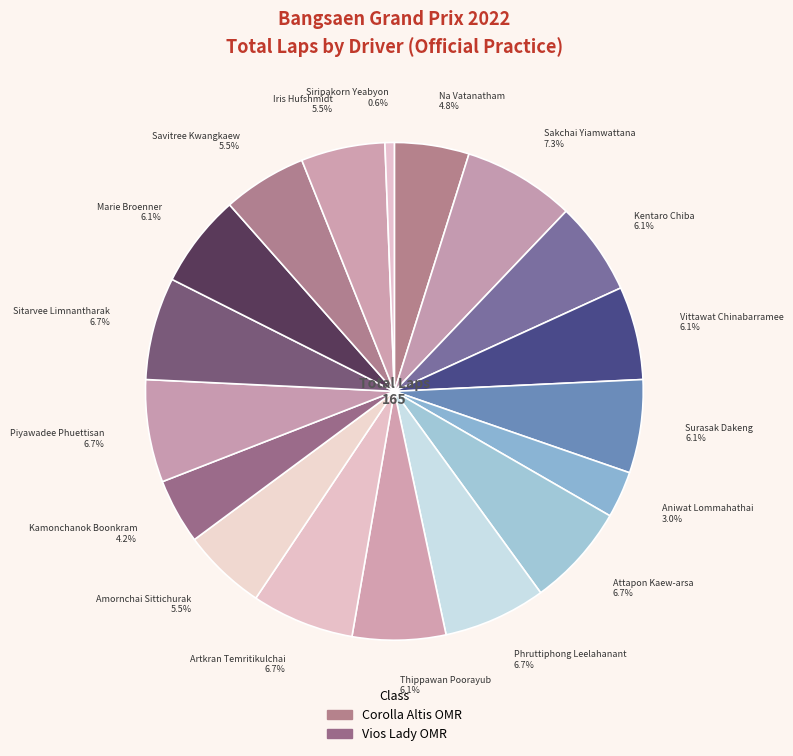

Which has a higher value, Vittawat Chinabarramee 6.1% or Kamonchanok Boonkram 4.2%?

Vittawat Chinabarramee 6.1%